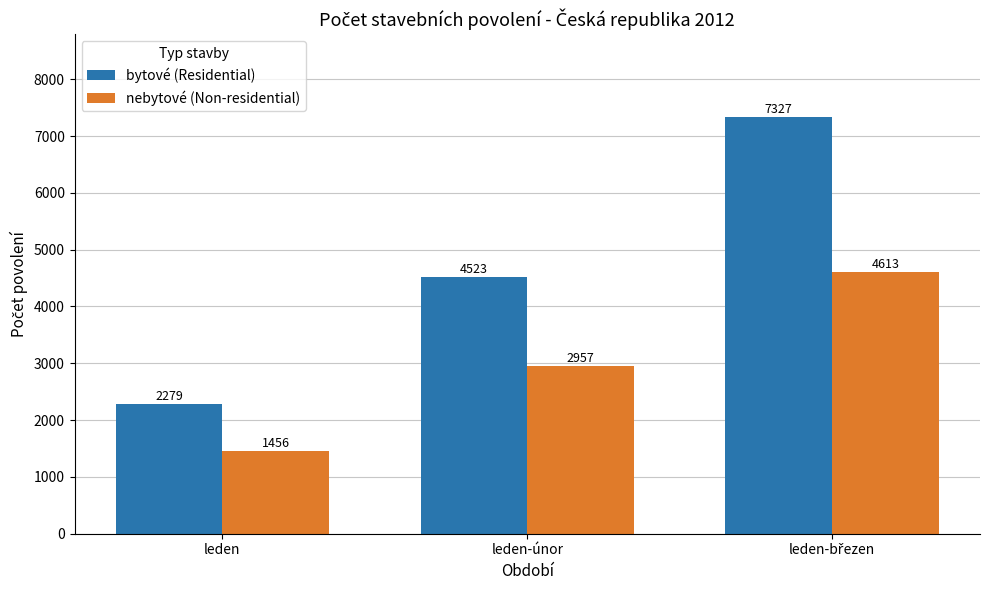

At how many categories does at least one series exceed 2219?

3